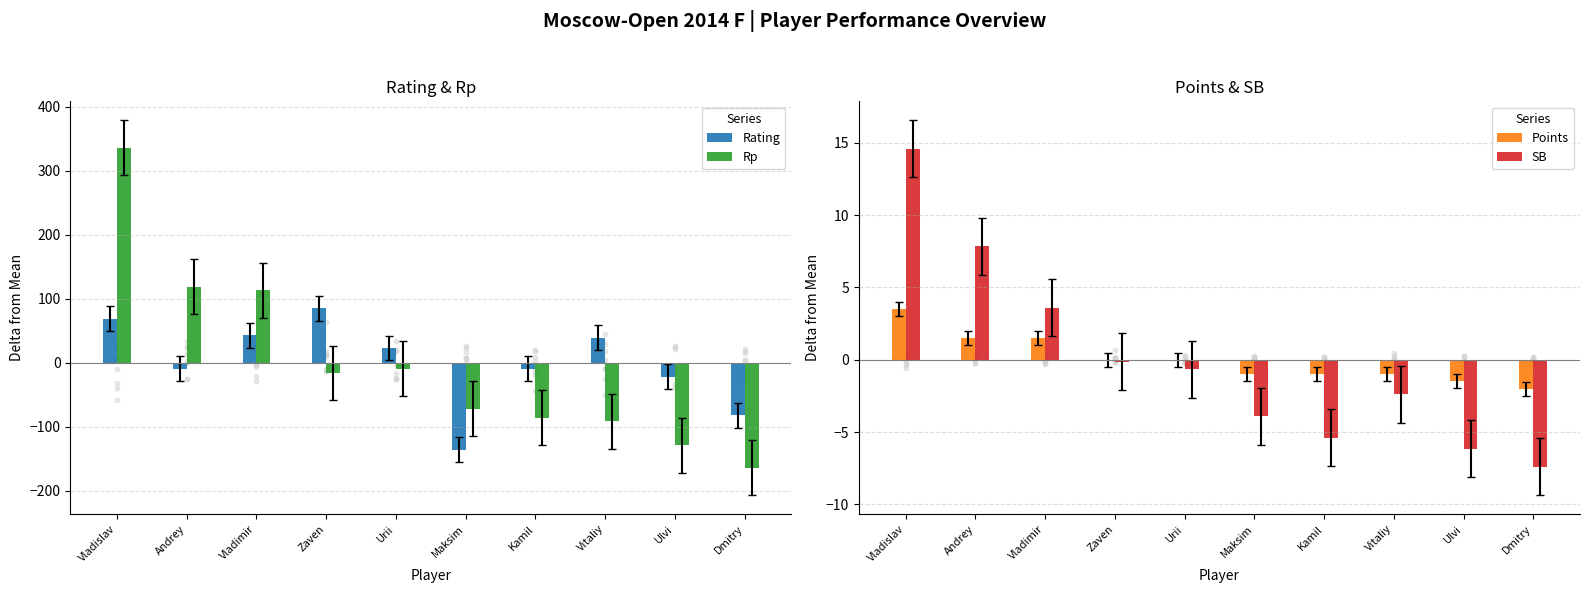

What are all the series names shown in the legend?

Rating, Rp, Points, SB